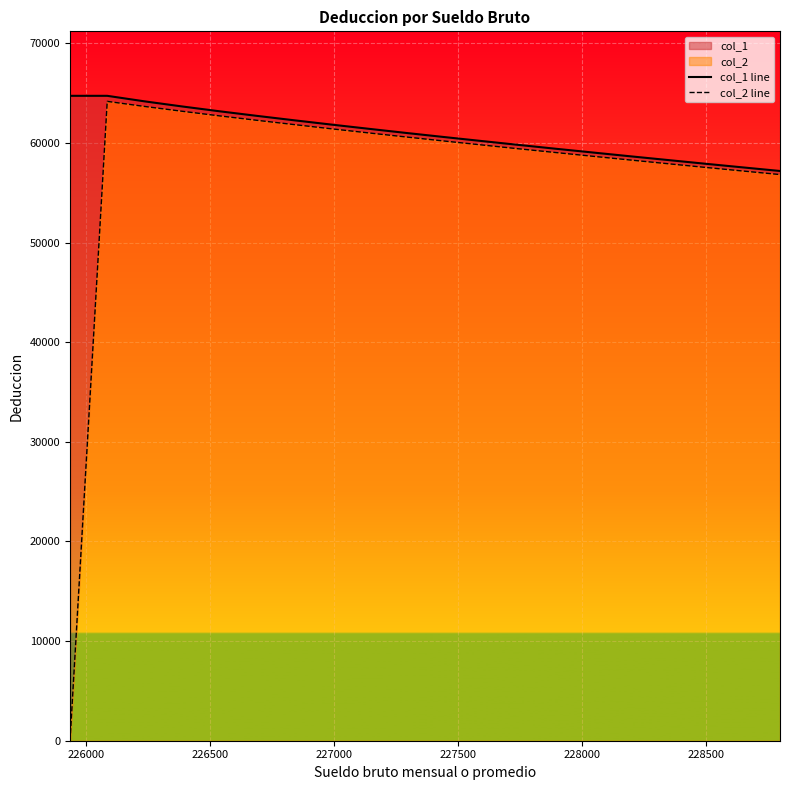

How many data points does each series have?

20